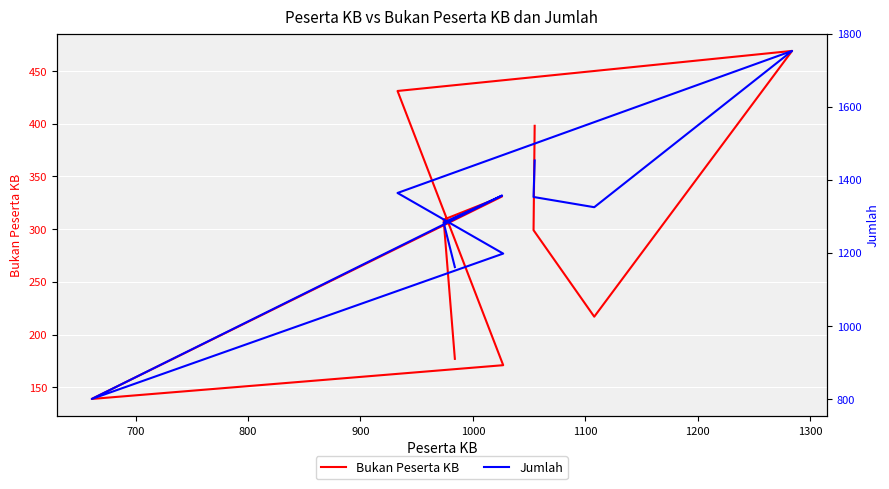

Reading left to right, list all the values displayed in this chart.

Bukan Peserta KB: 177	309	331	139	171	431	469	217	299	398
Jumlah: 1161	1283	1357	800	1198	1364	1753	1325	1353	1453